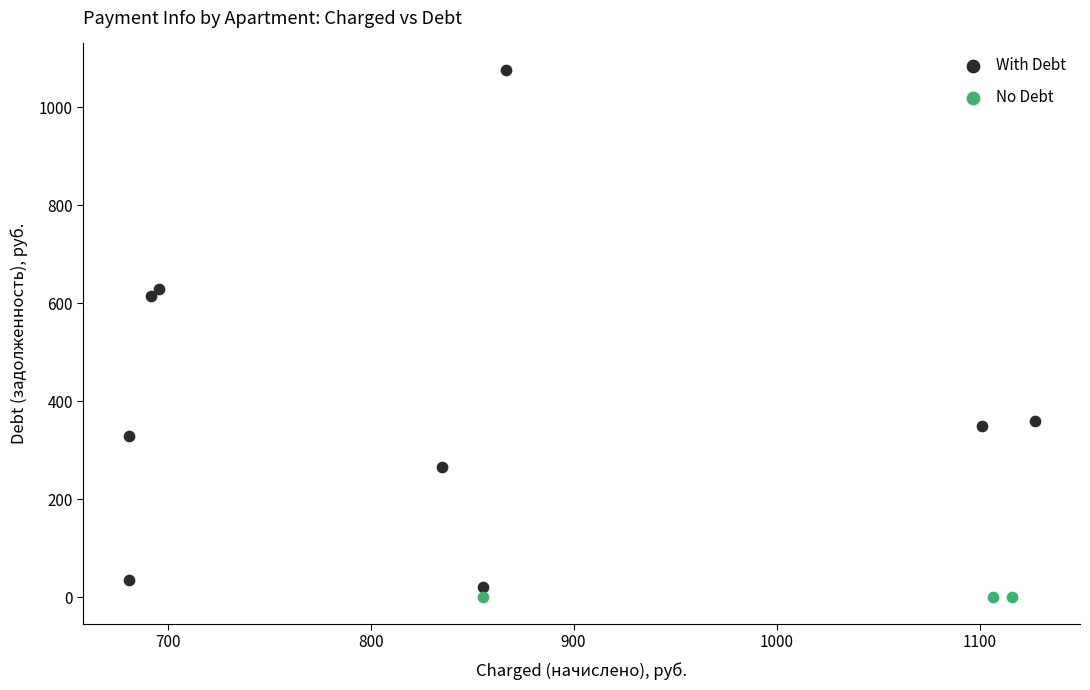

Which series reaches the maximum Y coordinate?

With Debt